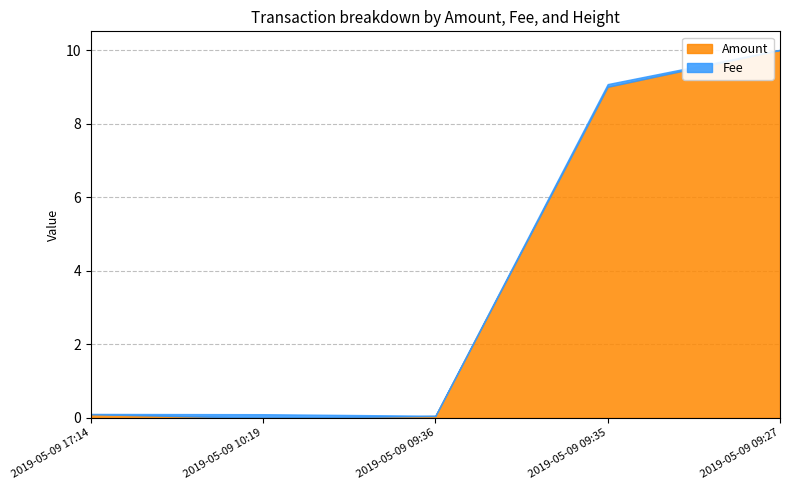

Which label corresponds to the smallest value in the chart?

2019-05-09 10:19